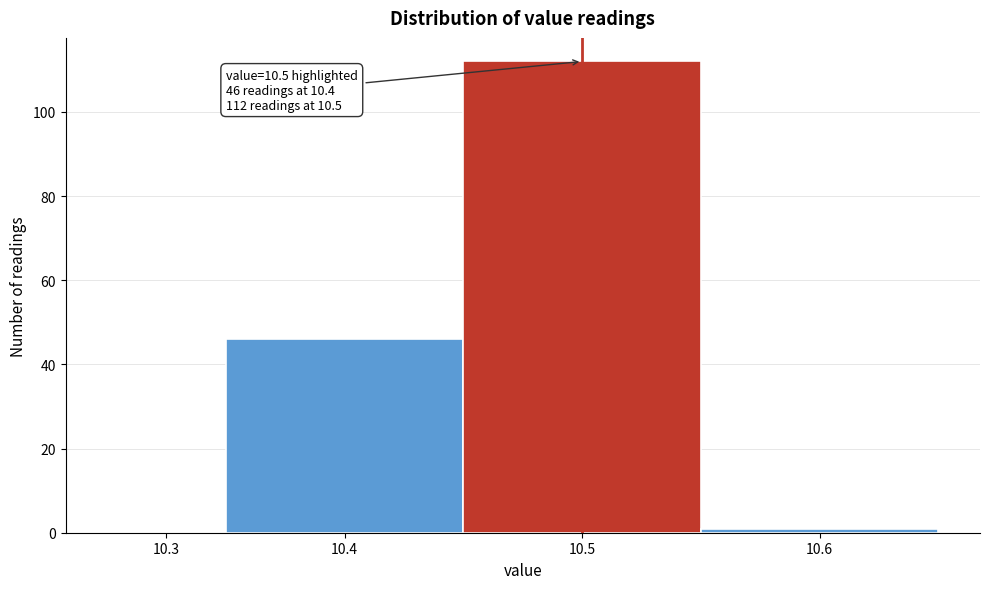

Reading left to right, extract all data points from this chart.

10.3=0	10.4=46	10.5=112	10.6=1